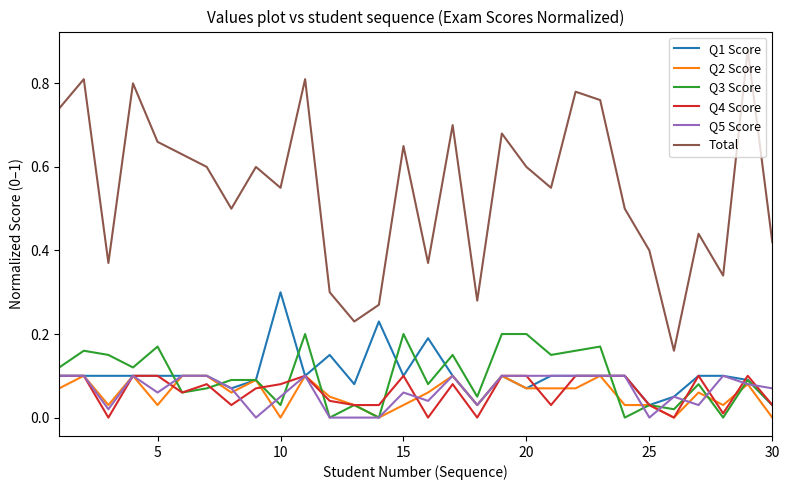

Which series has the widest spread of values?

Total